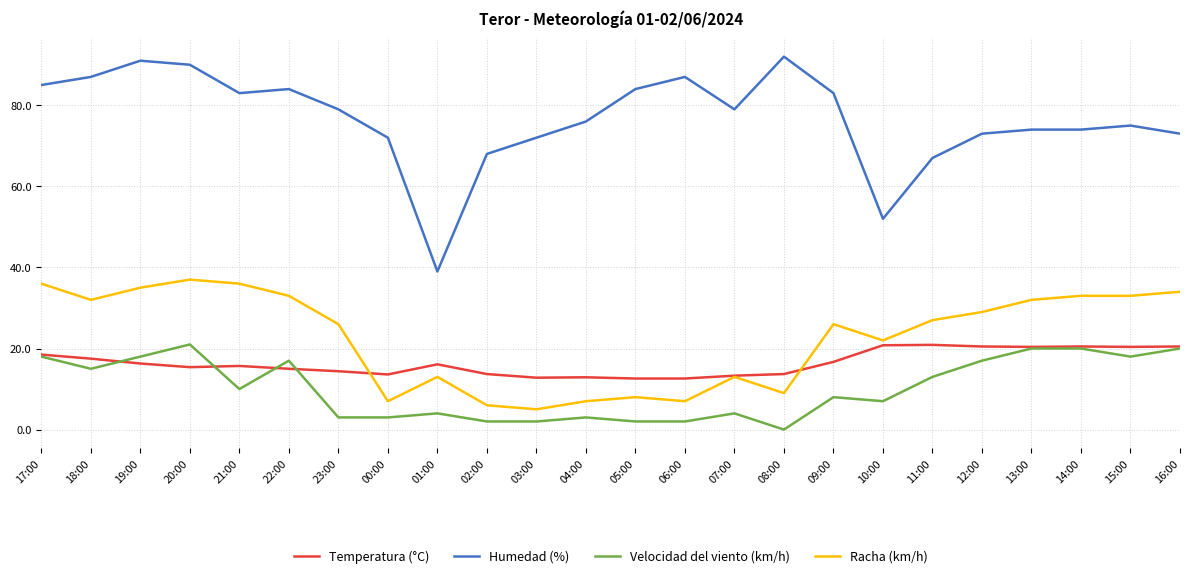

At which label does Humedad (%) reach its minimum?

01:00